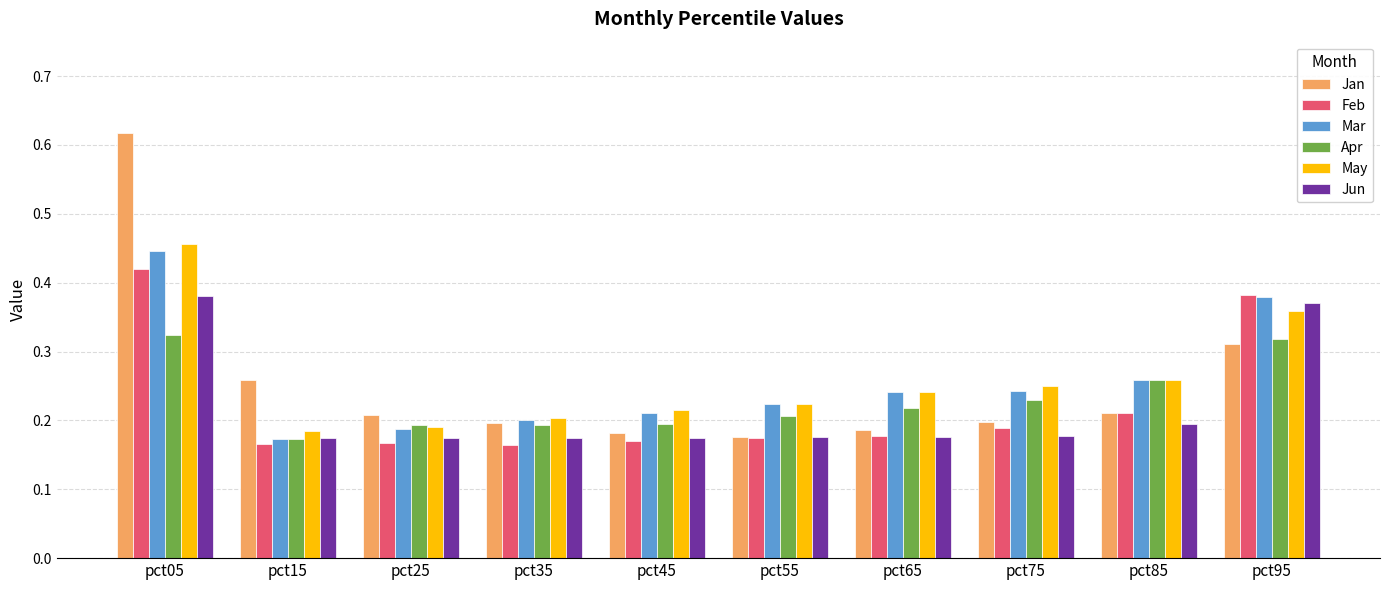

At which label does Feb reach its peak?

pct05